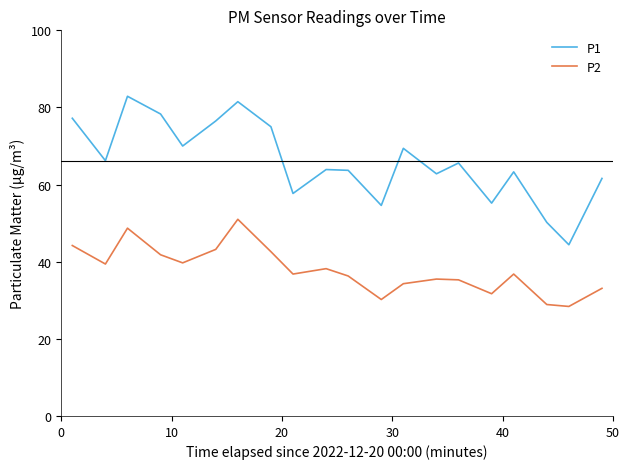

List the series in order of their peak value, highest first.

P1, P2